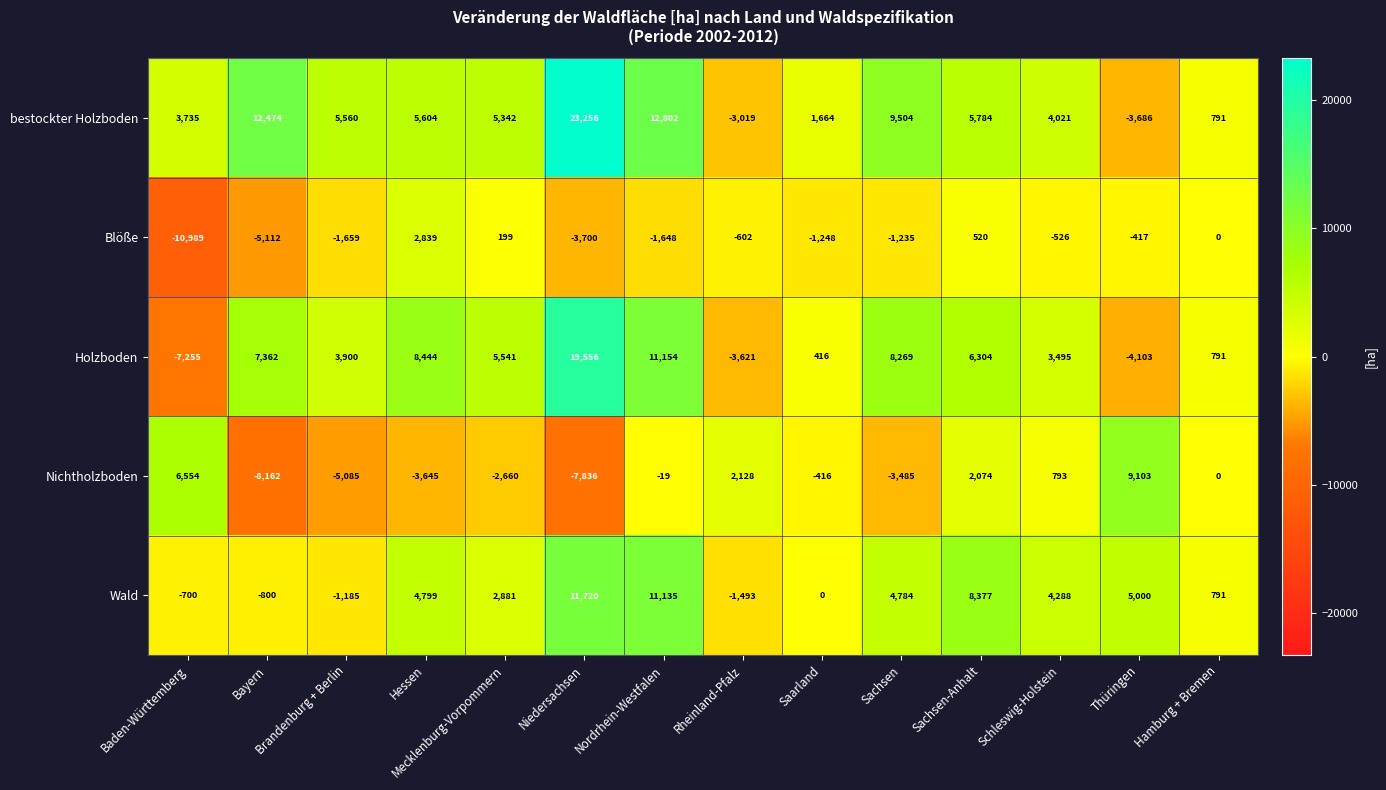

What is the difference between the maximum and second lowest values in the bestockter Holzboden series?

26275